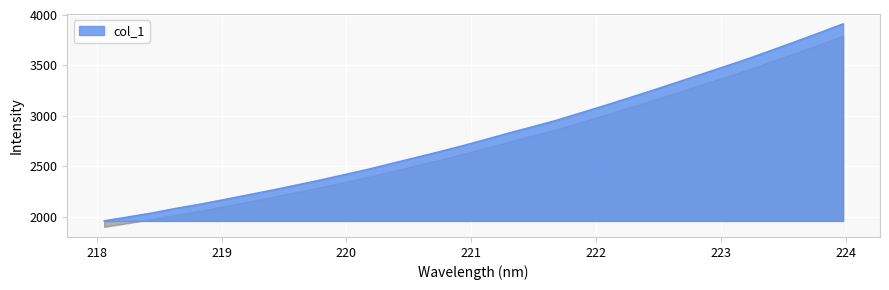

Count the number of values greater than 2766.

16